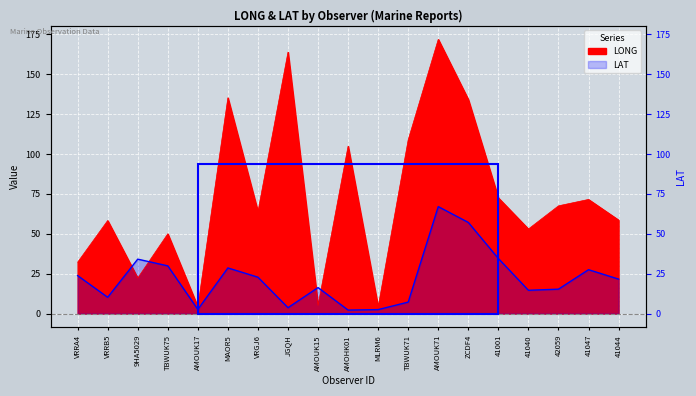

What is the sum of all LONG values?

1382.1